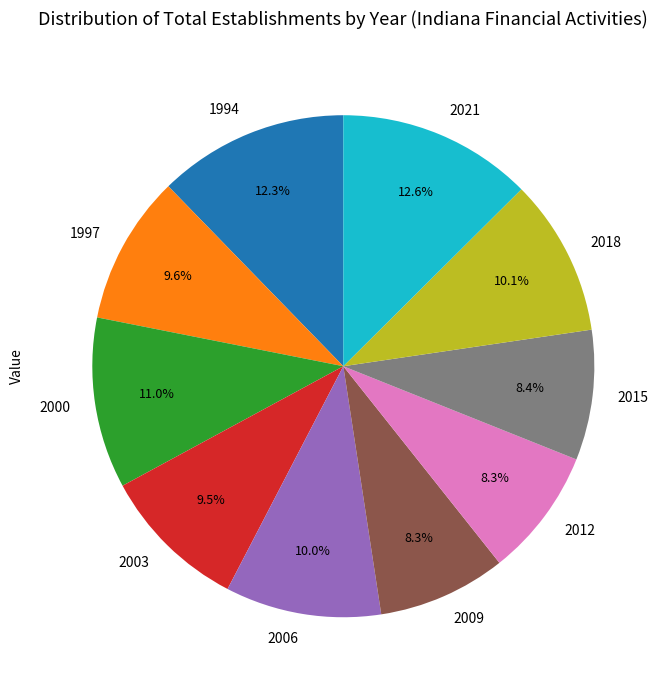

The 2021 slice represents 13% of the pie. True or false?

True